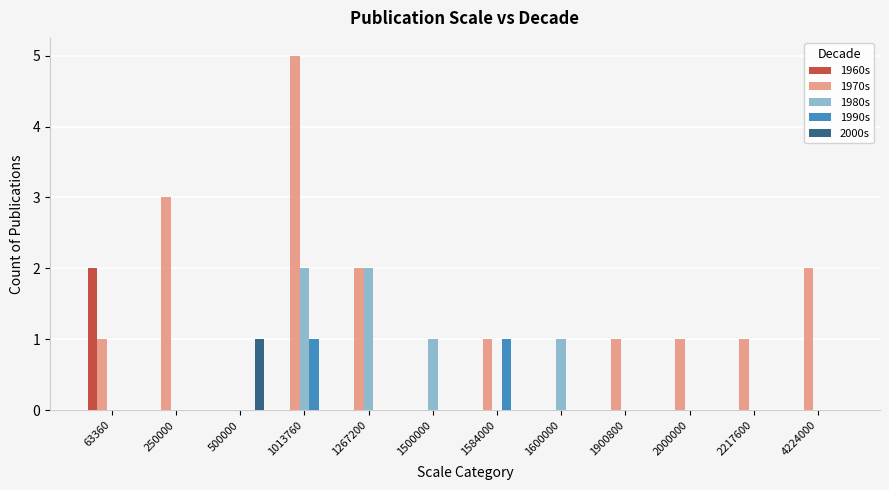

Which series has the widest spread of values?

1970s